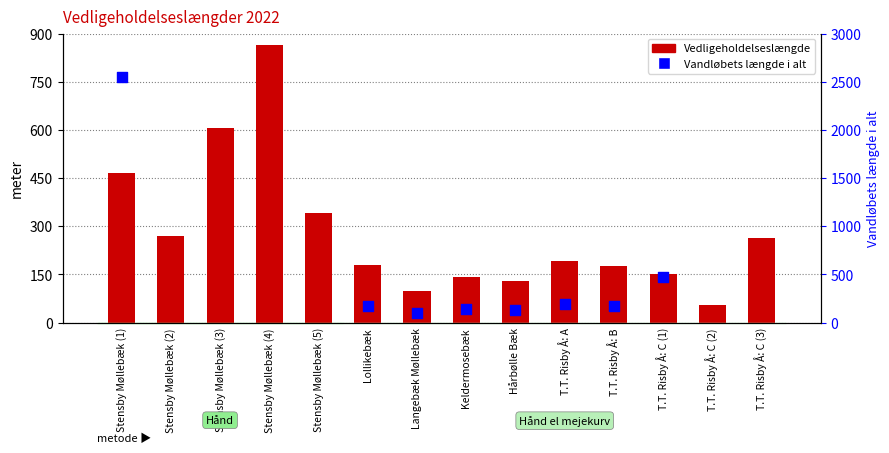

Approximately how many times larger is the value at T.T. Risby Å: B compared to Stensby Møllebæk (2)?

0.7